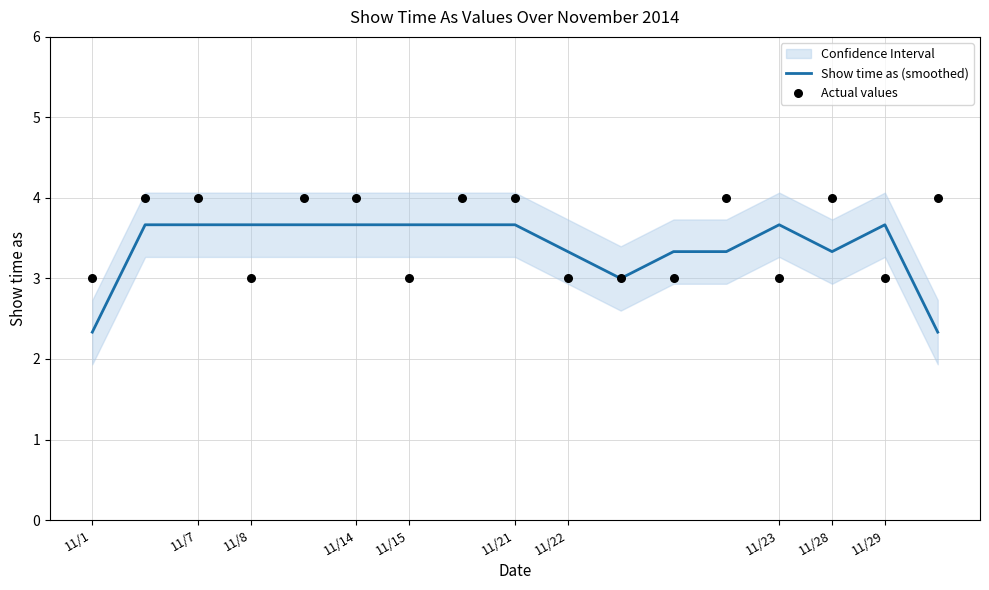

What is the highest value of the Show time as (smoothed) series?

3.7